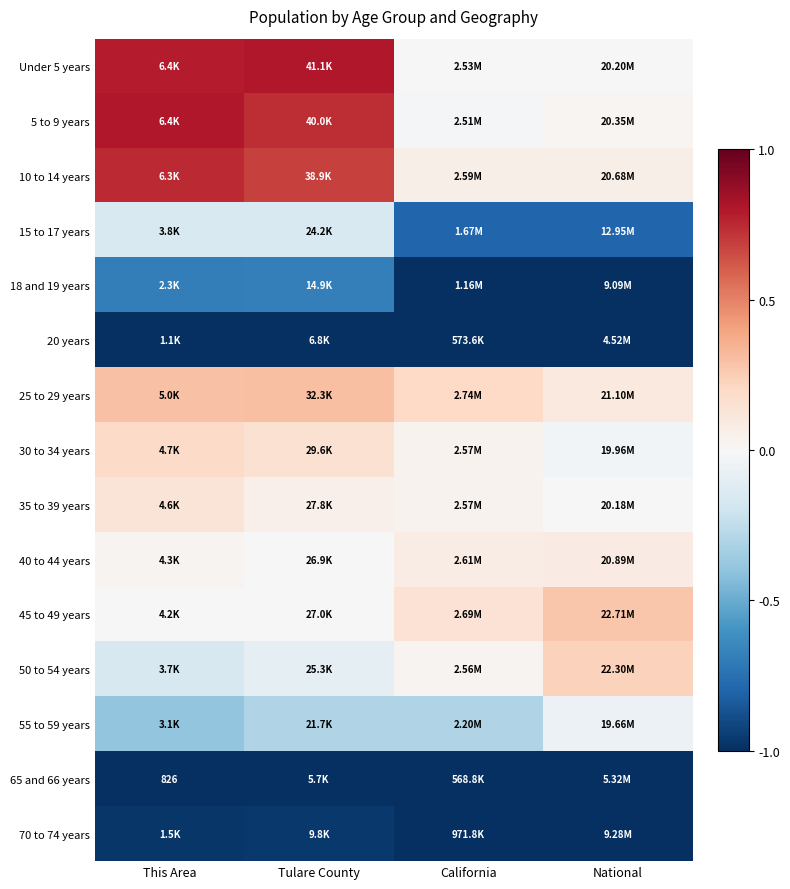

At which label is 55 to 59 years closest to 0?

National